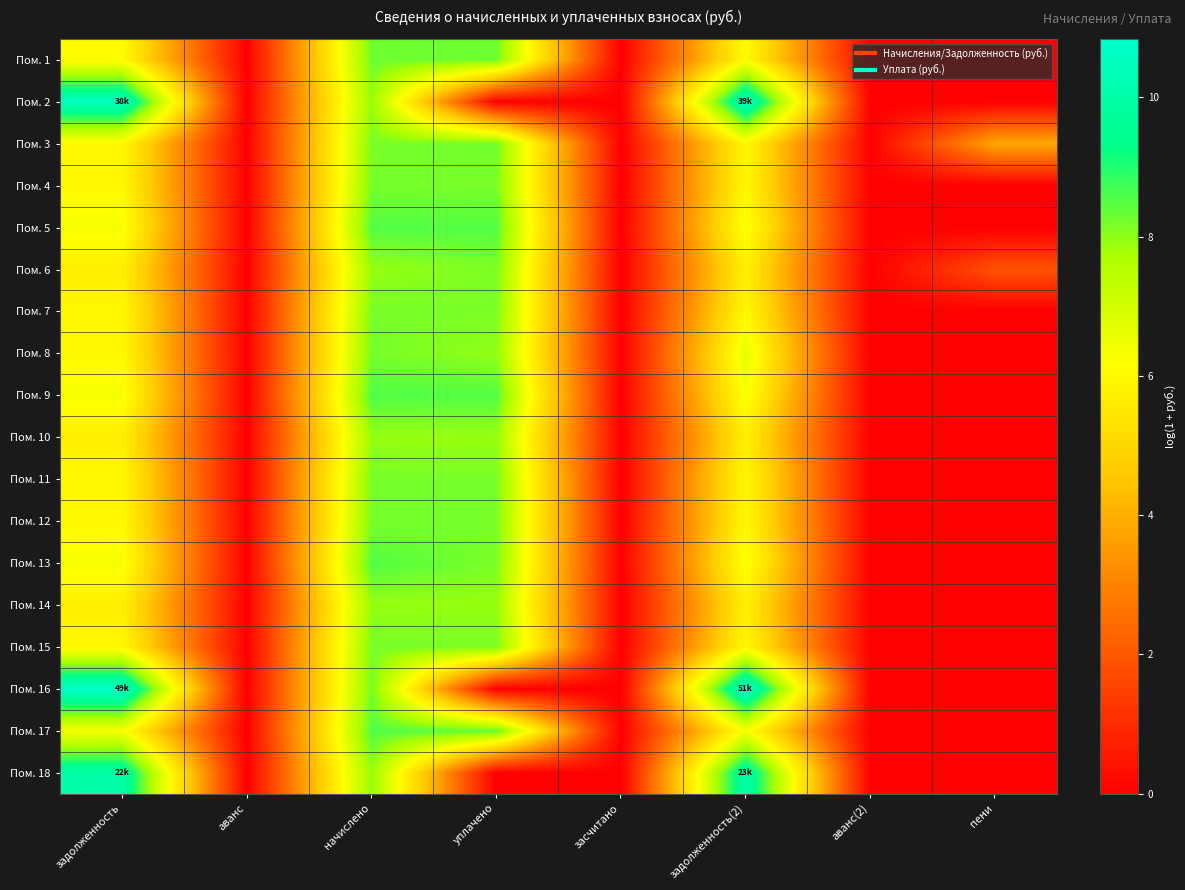

Reading left to right, extract all data points from this chart.

Пом. 1: задолженность=6.1	аванс=0.0	начислено=8.3	уплачено=8.3	засчитано=0.0	задолженность(2)=6.1	аванс(2)=0.0	пени=0.0
Пом. 2: задолженность=10.5	аванс=0.0	начислено=7.9	уплачено=0.0	засчитано=0.0	задолженность(2)=10.6	аванс(2)=0.0	пени=0.0
Пом. 3: задолженность=6.0	аванс=0.0	начислено=8.2	уплачено=8.3	засчитано=0.0	задолженность(2)=6.0	аванс(2)=0.0	пени=3.8
Пом. 4: задолженность=6.0	аванс=0.0	начислено=8.2	уплачено=8.2	засчитано=0.0	задолженность(2)=6.0	аванс(2)=0.0	пени=0.0
Пом. 5: задолженность=6.3	аванс=0.0	начислено=8.5	уплачено=8.5	засчитано=0.0	задолженность(2)=6.3	аванс(2)=0.0	пени=0.0
Пом. 6: задолженность=5.7	аванс=0.0	начислено=7.9	уплачено=8.2	засчитано=0.0	задолженность(2)=5.7	аванс(2)=0.0	пени=1.9
Пом. 7: задолженность=6.0	аванс=0.0	начислено=8.2	уплачено=8.2	засчитано=0.0	задолженность(2)=6.0	аванс(2)=0.0	пени=0.0
Пом. 8: задолженность=6.0	аванс=0.0	начислено=8.2	уплачено=8.0	засчитано=0.0	задолженность(2)=6.7	аванс(2)=0.0	пени=0.0
Пом. 9: задолженность=6.3	аванс=0.0	начислено=8.5	уплачено=8.5	засчитано=0.0	задолженность(2)=6.3	аванс(2)=0.0	пени=0.0
Пом. 10: задолженность=5.7	аванс=0.0	начислено=7.9	уплачено=7.9	засчитано=0.0	задолженность(2)=5.7	аванс(2)=0.0	пени=0.0
Пом. 11: задолженность=6.0	аванс=0.0	начислено=8.2	уплачено=8.2	засчитано=0.0	задолженность(2)=6.0	аванс(2)=0.0	пени=0.0
Пом. 12: задолженность=6.0	аванс=0.0	начислено=8.2	уплачено=8.2	засчитано=0.0	задолженность(2)=6.0	аванс(2)=0.0	пени=0.0
Пом. 13: задолженность=6.3	аванс=0.0	начислено=8.5	уплачено=8.2	засчитано=0.0	задолженность(2)=6.3	аванс(2)=0.0	пени=0.0
Пом. 14: задолженность=5.7	аванс=0.0	начислено=7.9	уплачено=7.9	засчитано=0.0	задолженность(2)=5.7	аванс(2)=0.0	пени=0.0
Пом. 15: задолженность=6.0	аванс=0.0	начислено=8.2	уплачено=8.2	засчитано=0.0	задолженность(2)=6.0	аванс(2)=0.0	пени=0.0
Пом. 16: задолженность=10.8	аванс=0.0	начислено=8.2	уплачено=0.0	засчитано=0.0	задолженность(2)=10.8	аванс(2)=0.0	пени=0.0
Пом. 17: задолженность=6.3	аванс=0.0	начислено=8.5	уплачено=8.4	засчитано=0.0	задолженность(2)=6.3	аванс(2)=0.0	пени=0.0
Пом. 18: задолженность=10.0	аванс=0.0	начислено=7.9	уплачено=0.0	засчитано=0.0	задолженность(2)=10.0	аванс(2)=0.0	пени=0.0